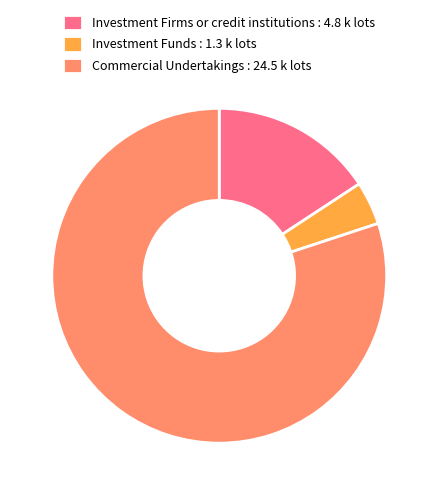

Do Commercial Undertakings and Investment Firms or credit institutions together represent more than half of the pie?

Yes